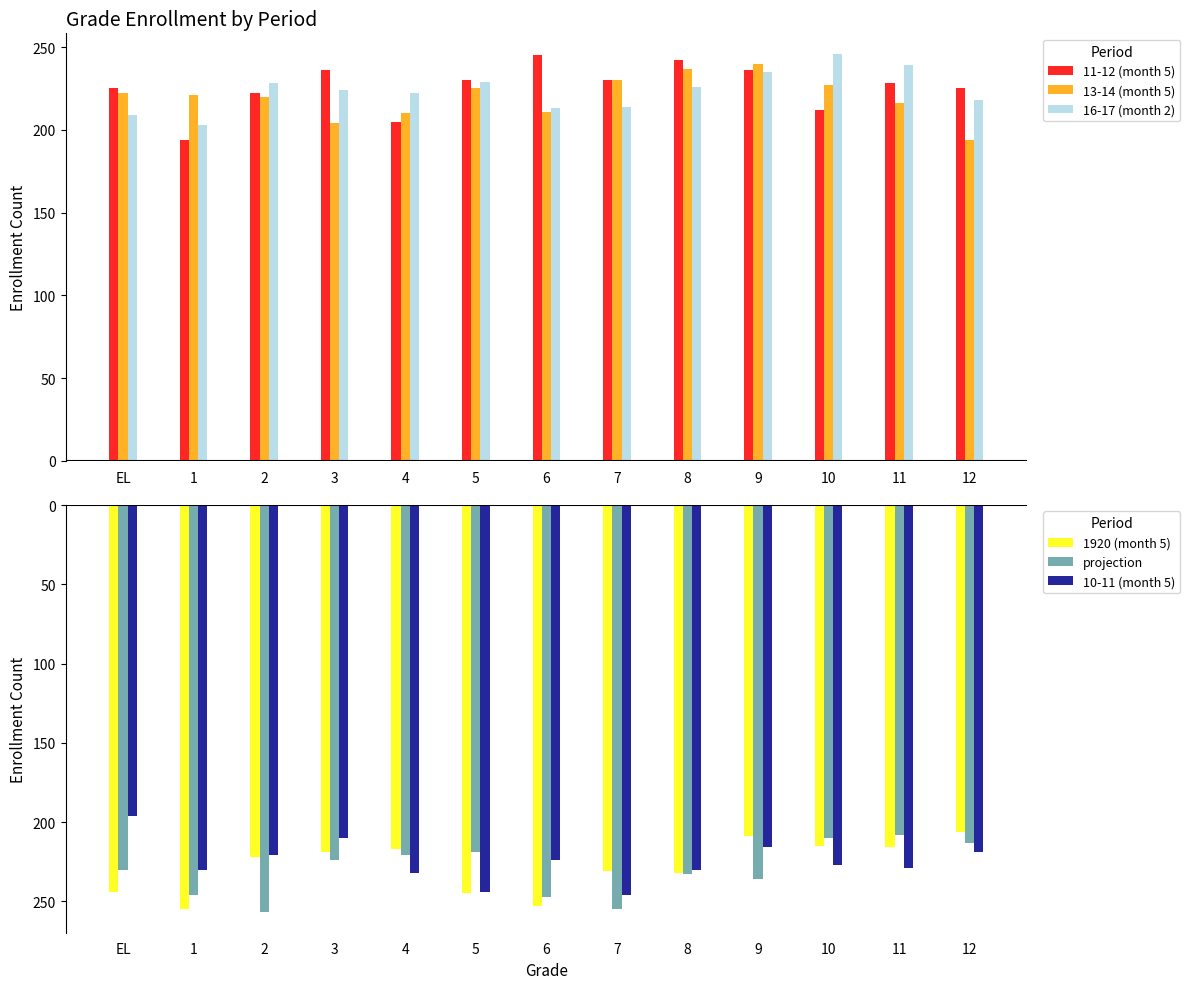

What position from the right is 6?

7